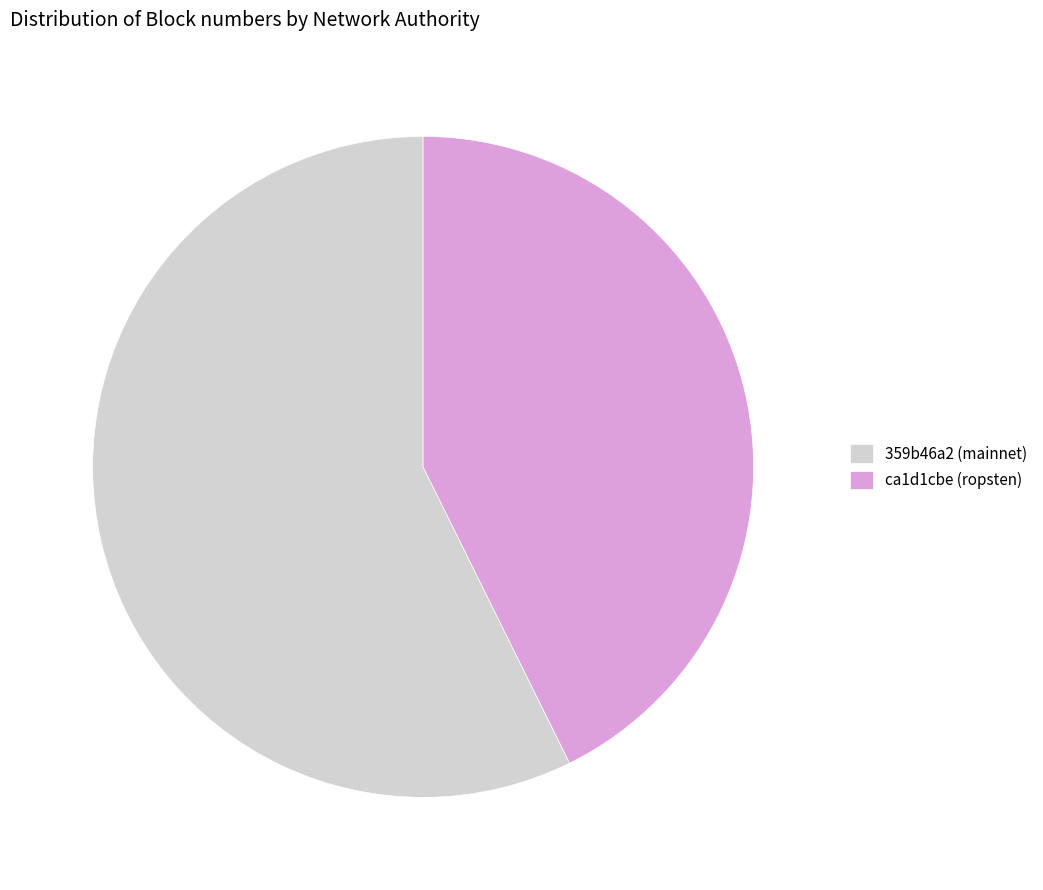

What is the ratio of the value at 359b46a2 (mainnet) to the value at ca1d1cbe (ropsten)?

1.3